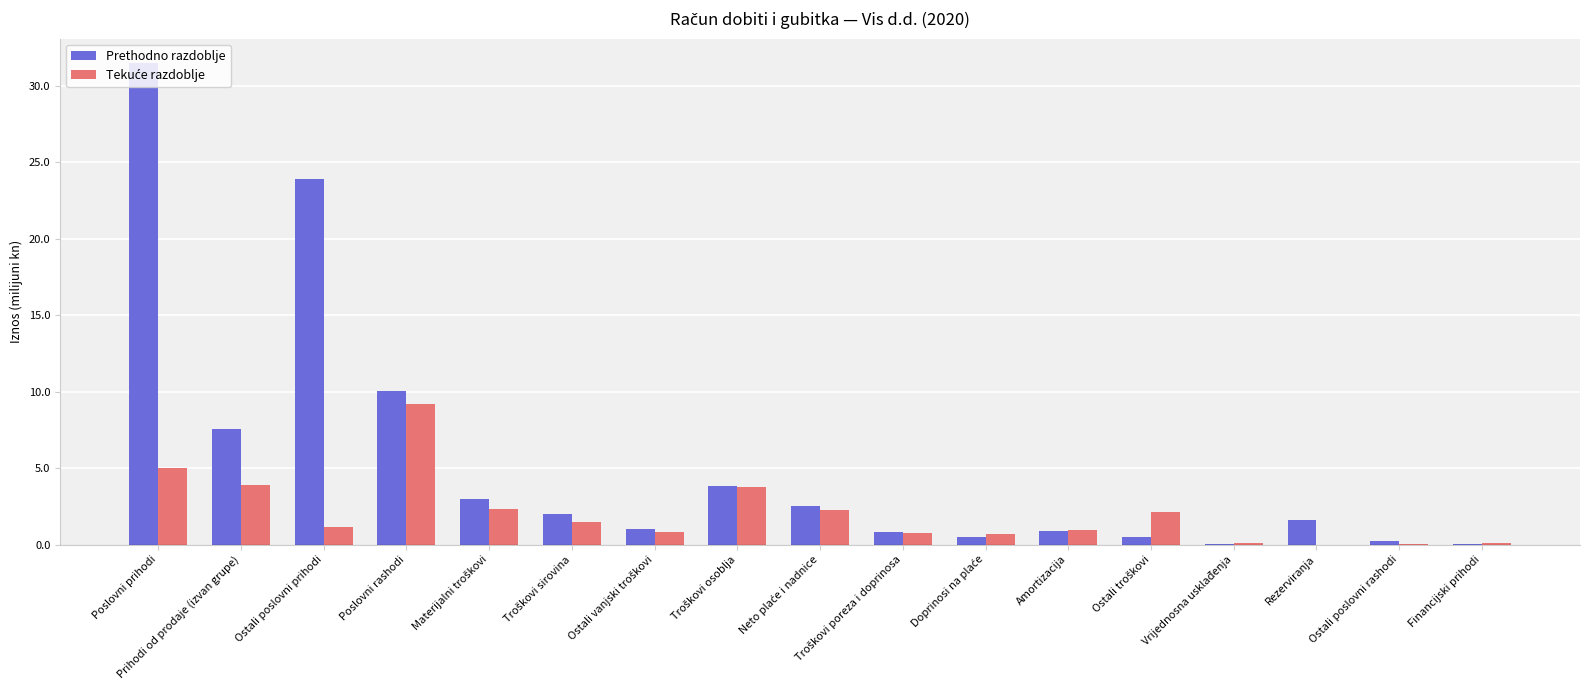

What is the sum of all Prethodno razdoblje values?

89.9